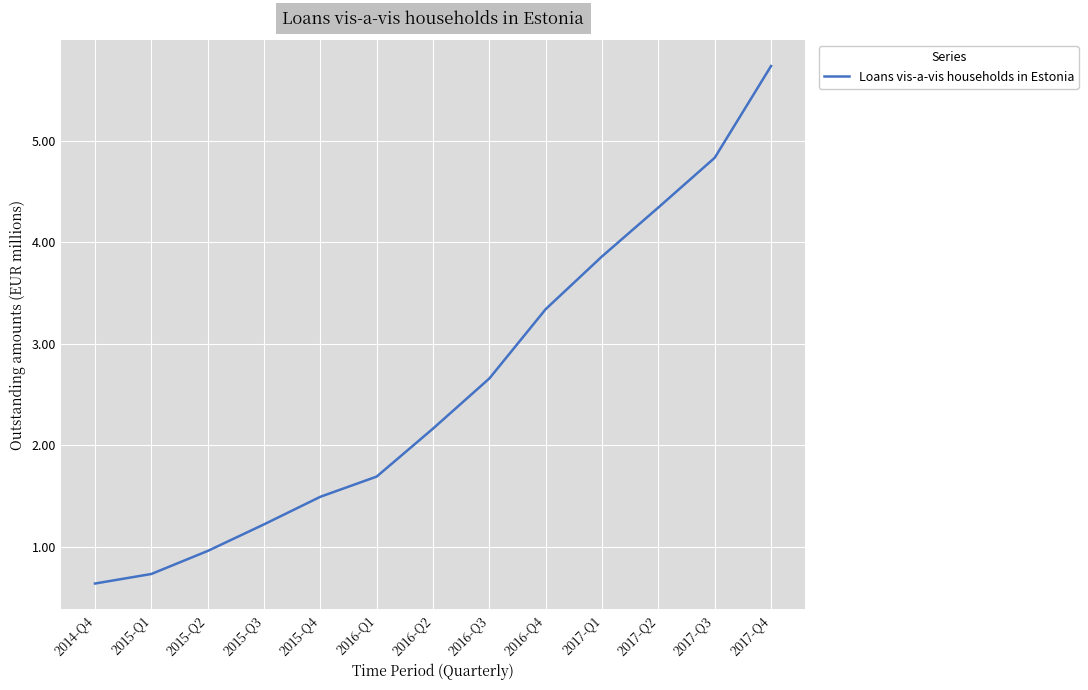

How many series are shown in this chart?

1